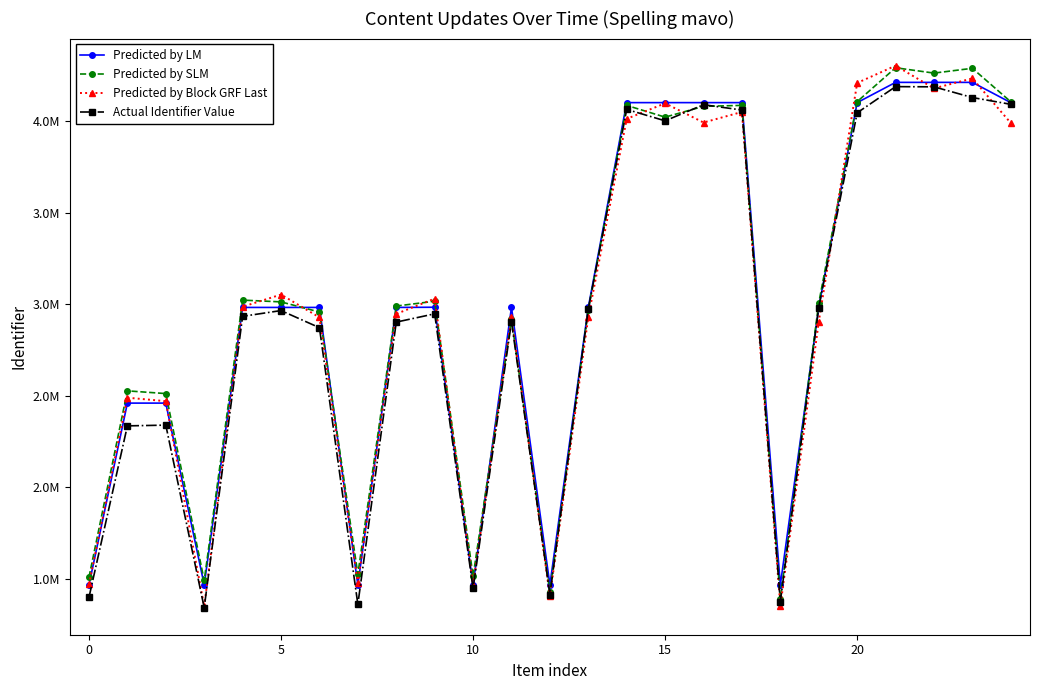

What are all the series names shown in the legend?

Predicted by LM, Predicted by SLM, Predicted by Block GRF Last, Actual Identifier Value